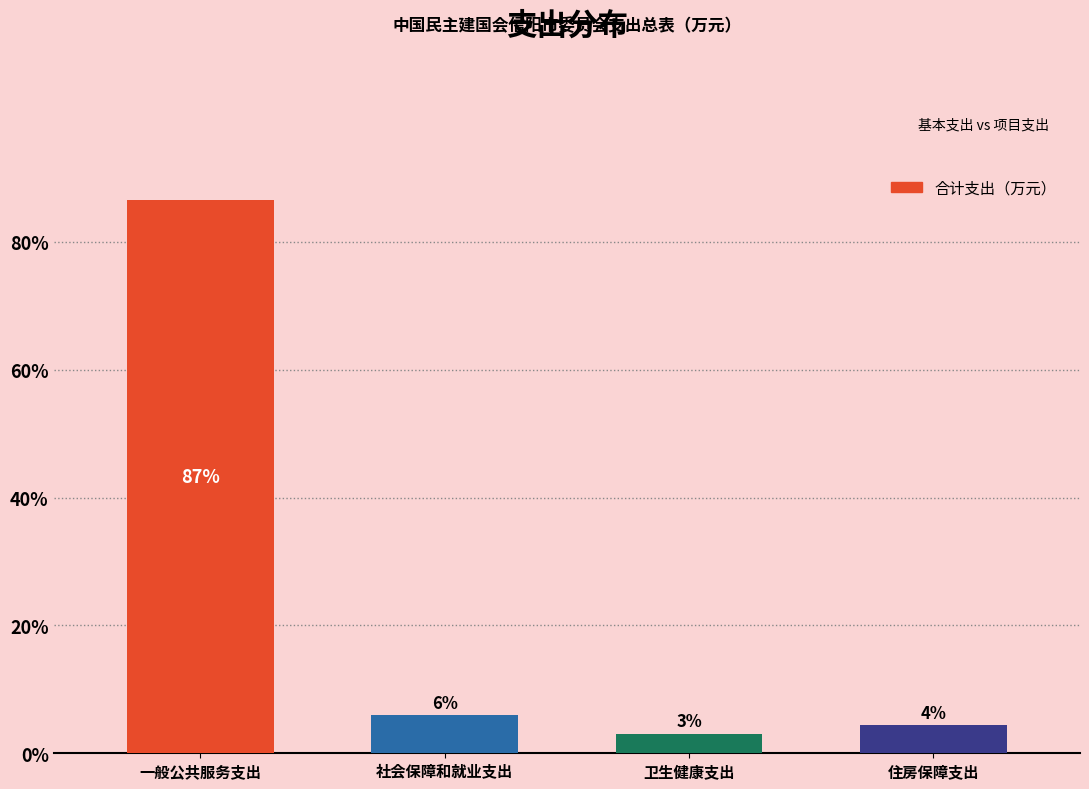

Does the chart contain any negative values?

No